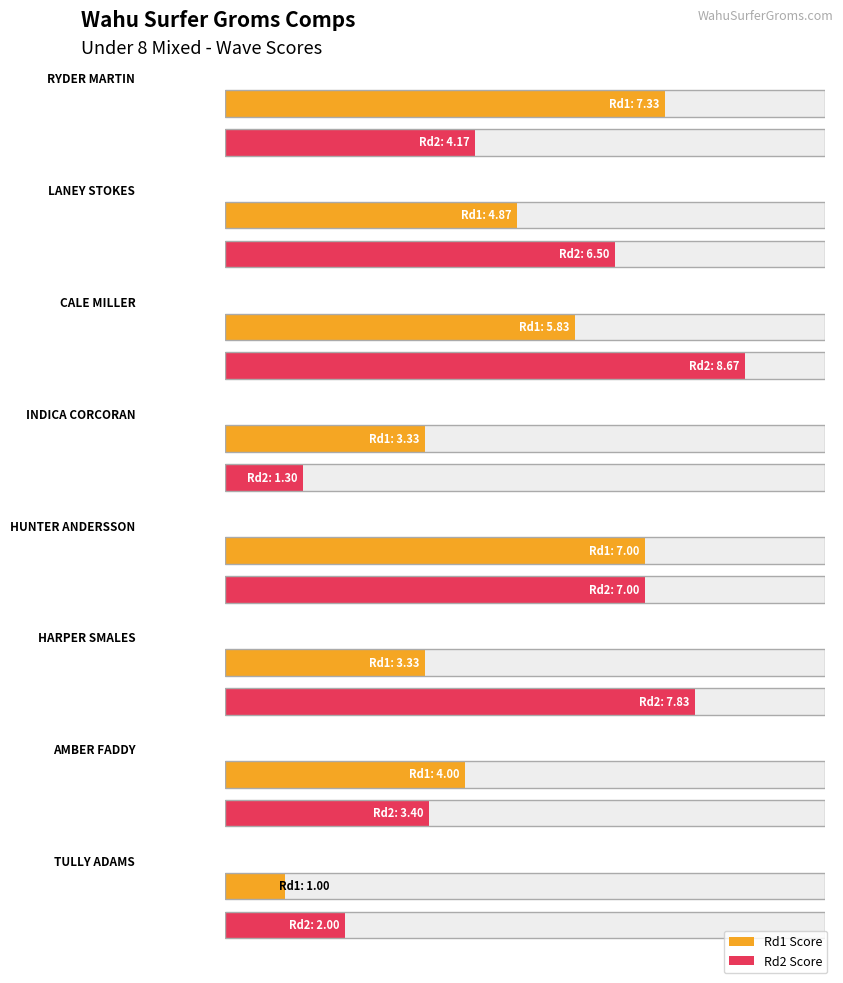

How many values in the Rd1 Score series exceed 4?

4